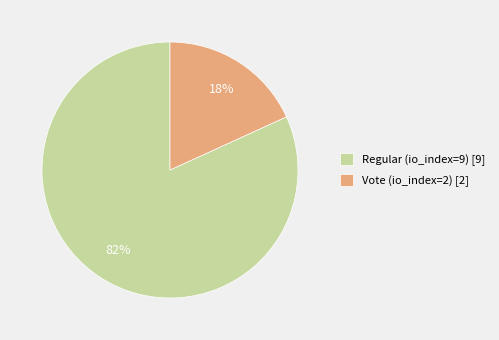

To the nearest percent, what is the difference between the Regular (io_index=9) and Vote (io_index=2) slice percentages?

64%